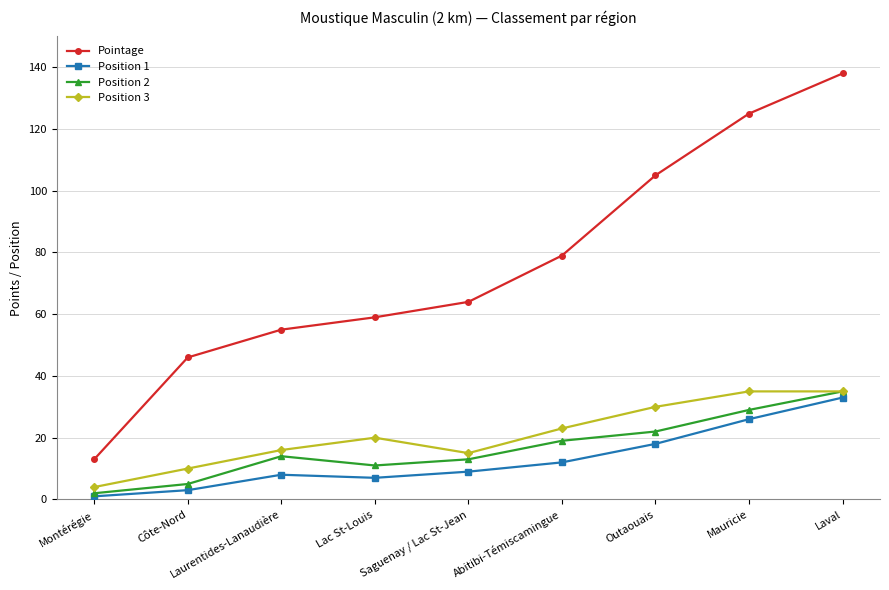

Reading left to right, extract all data points from this chart.

Pointage: 13	46	55	59	64	79	105	125	138
Position 1: 1	3	8	7	9	12	18	26	33
Position 2: 2	5	14	11	13	19	22	29	35
Position 3: 4	10	16	20	15	23	30	35	35